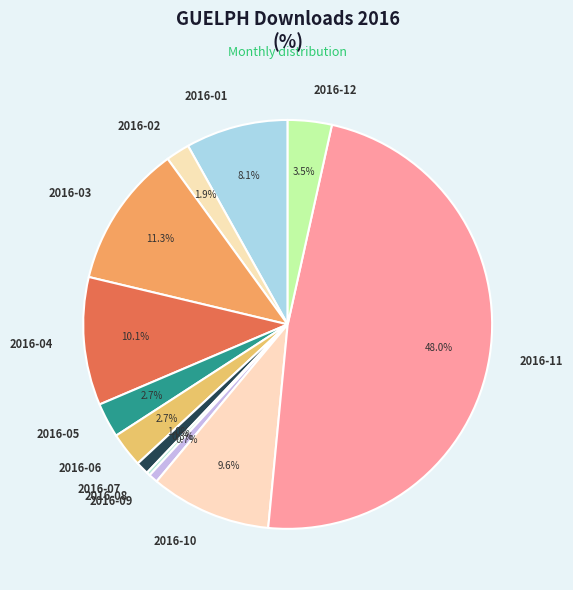

Combined, do 2016-10 and 2016-07 account for over 50%?

No